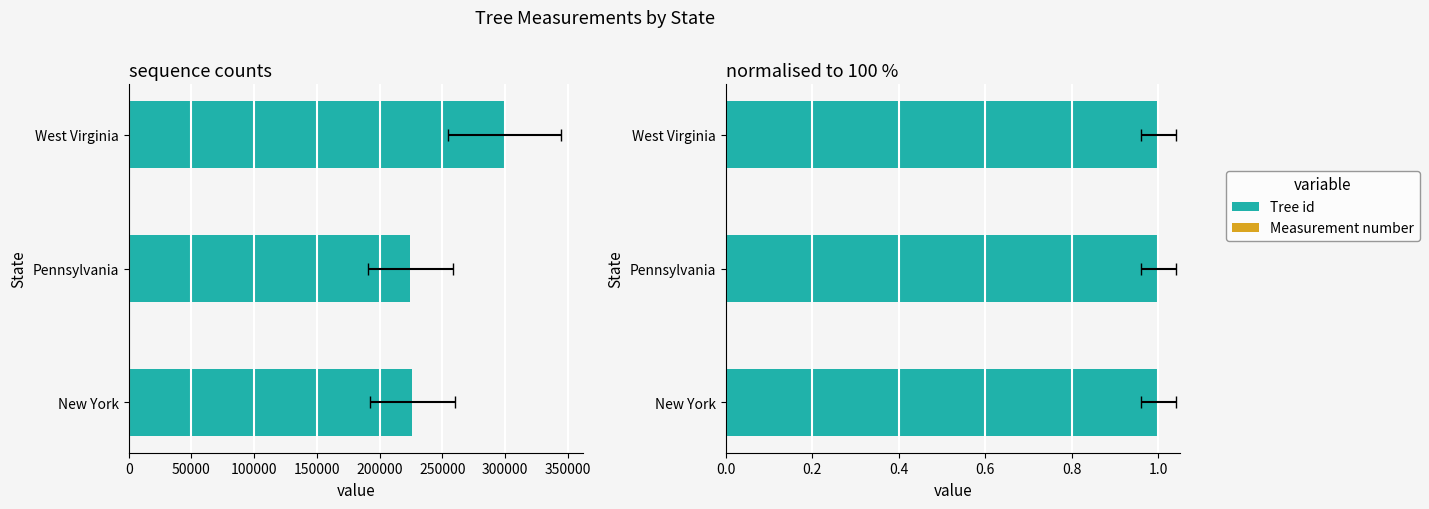

The value of Measurement number at New York is 0.0. True or false?

True